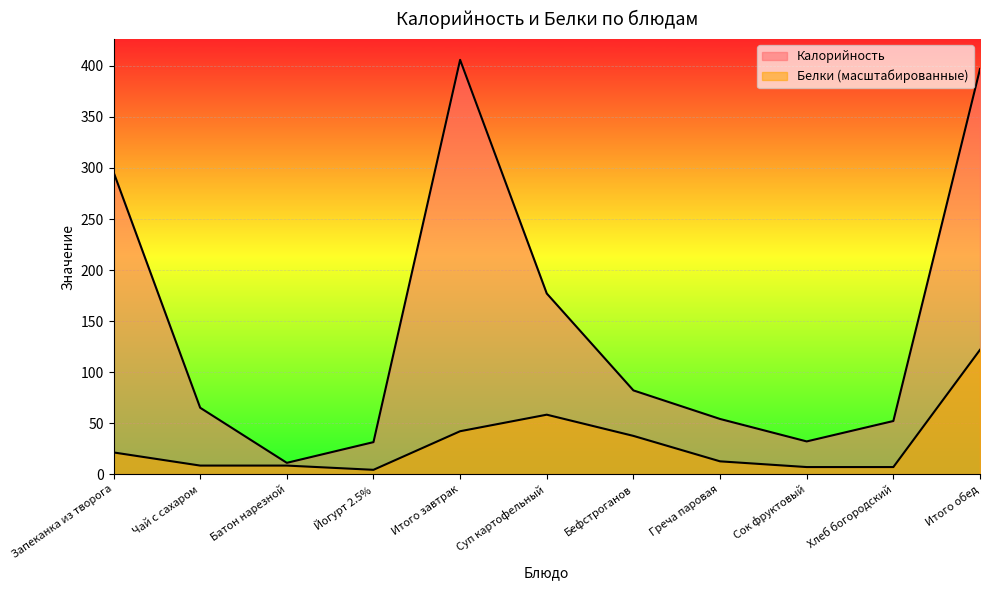

Is the value of Белки at Сок фруктовый greater than the value of Калорийность at Запеканка из творога?

No